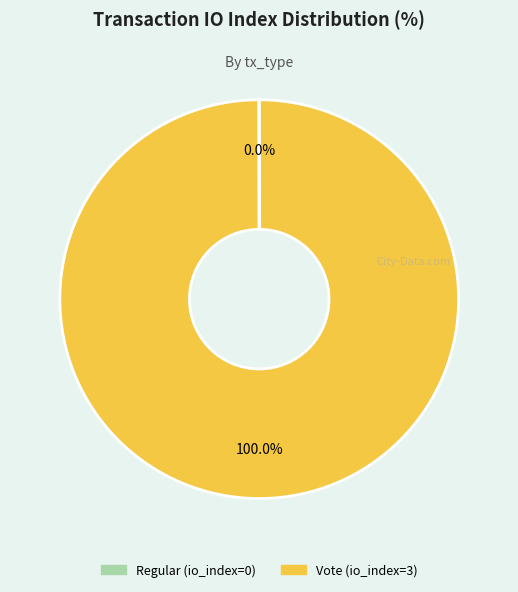

Is it true that Vote is 100% of the pie?

True